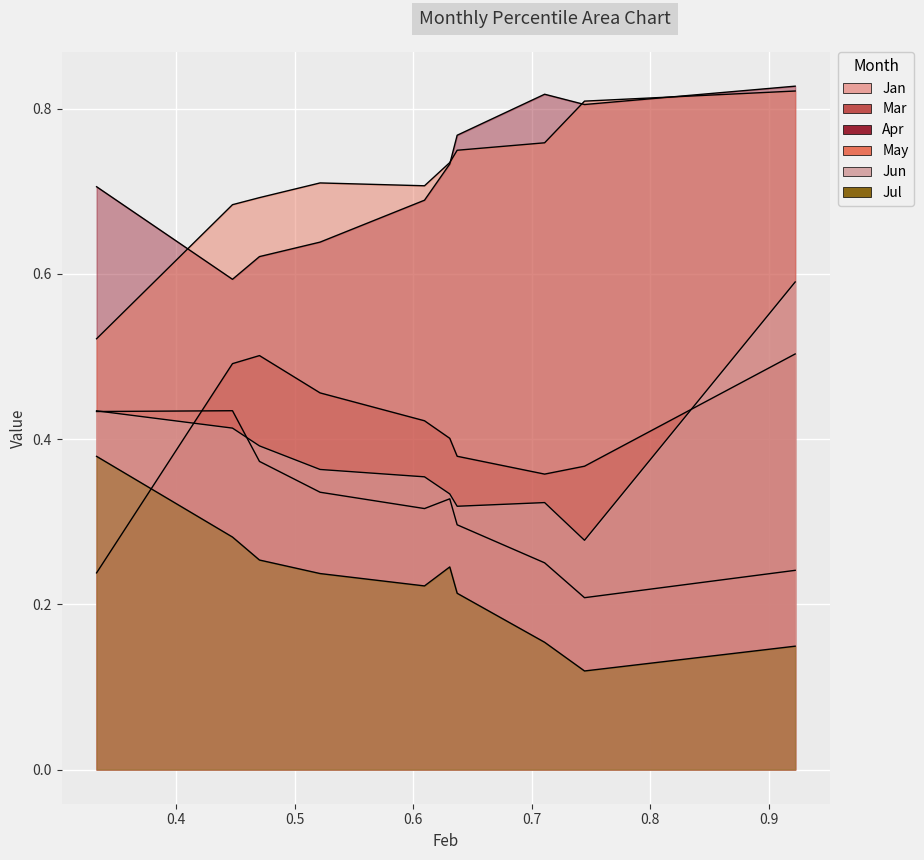

What is the value of the Jan point at the 3rd from the left?

0.4